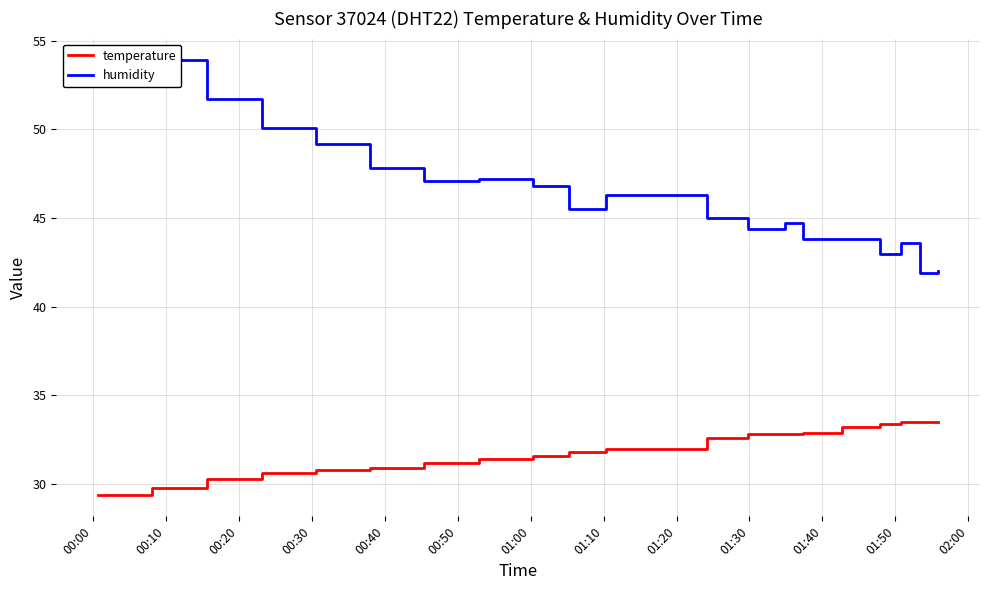

What is the value of the humidity point at the 9th from the left?

46.8